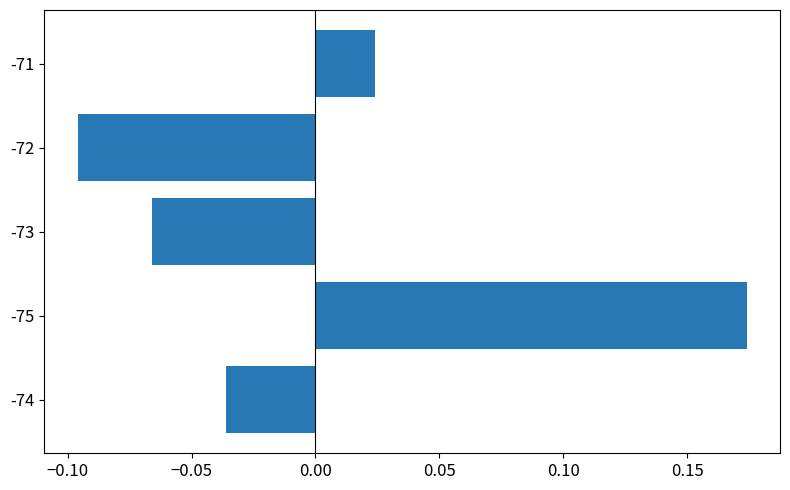

Does the chart contain any negative values?

Yes